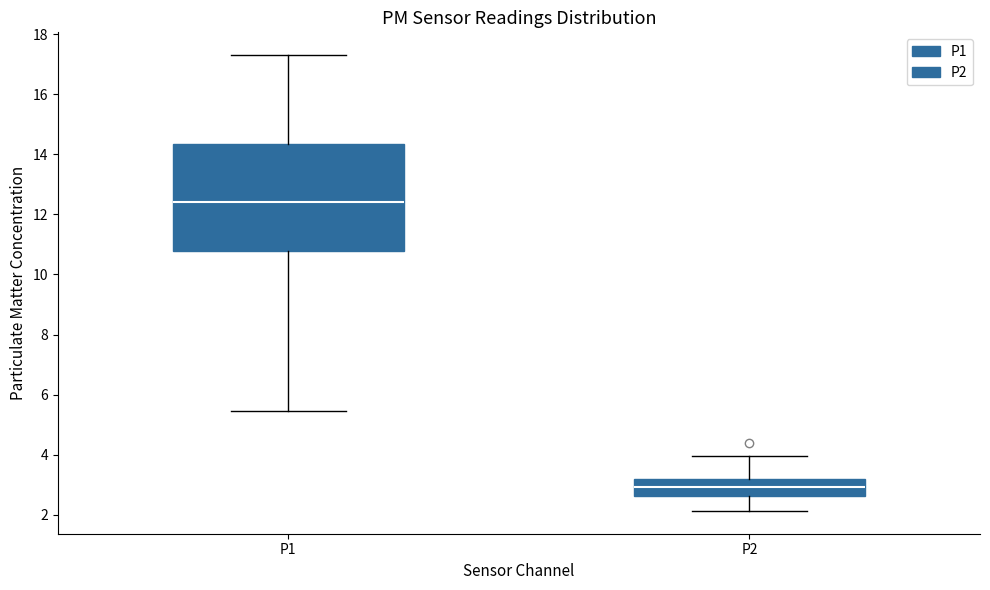

Reading left to right, transcribe this box plot: for each box, give where its median line is, the range the box spans, and where its two whiskers end, as read against the y-axis. The values are not printed on the chart, so give them approximately, as read against the axis.

P1: median 12.4, box 10.8 to 14.4, whiskers 5.4 to 17.4
P2: median 3.0, box 2.6 to 3.2, whiskers 2.2 to 4.0